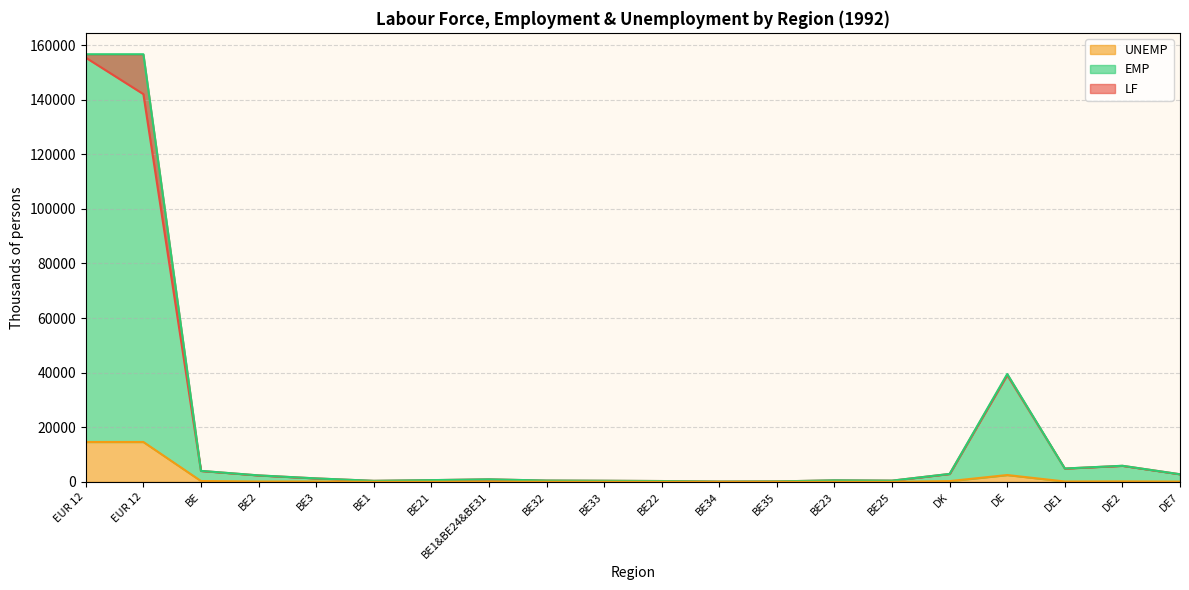

What is the maximum value shown in the chart?

156623.5